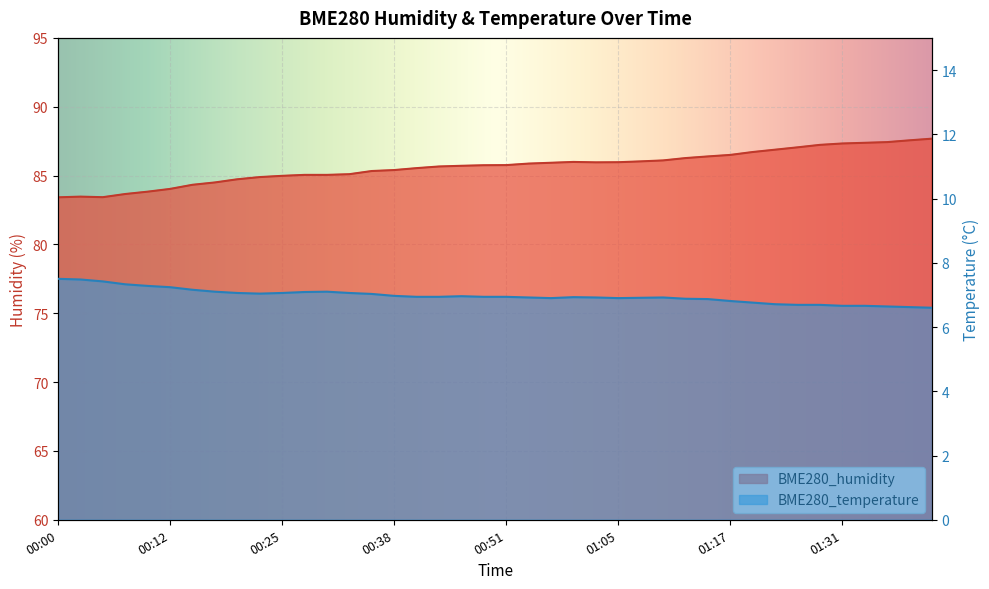

True or false: BME280_humidity and BME280_temperature cross at least once.

False